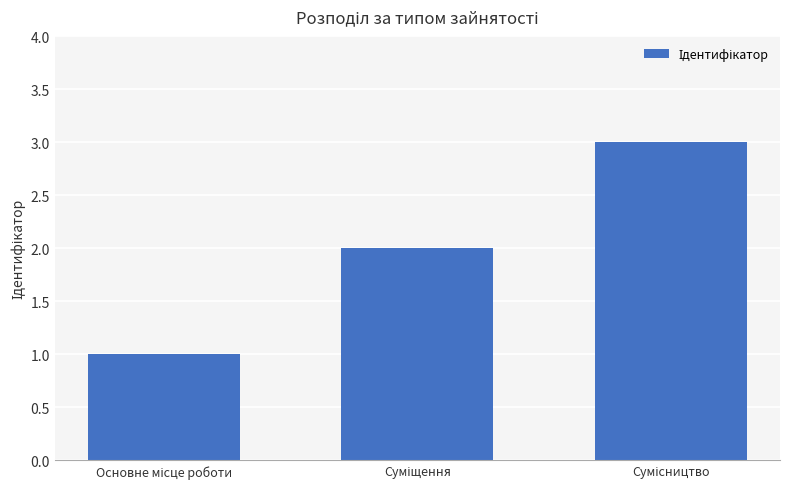

What is the sum of all values?

6